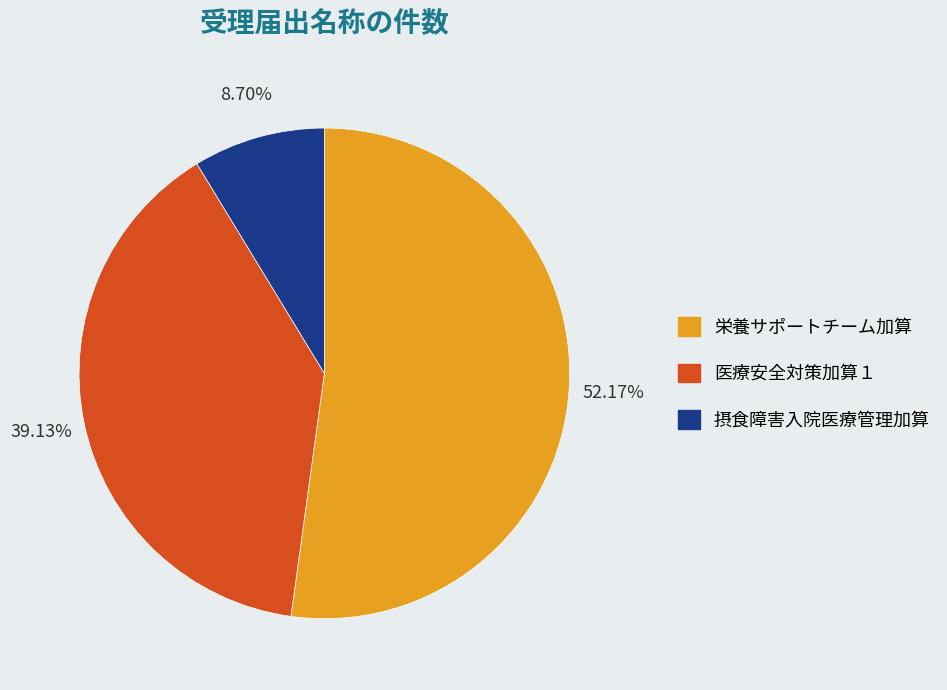

Rank the categories by value from highest to lowest.

栄養サポートチーム加算, 医療安全対策加算１, 摂食障害入院医療管理加算